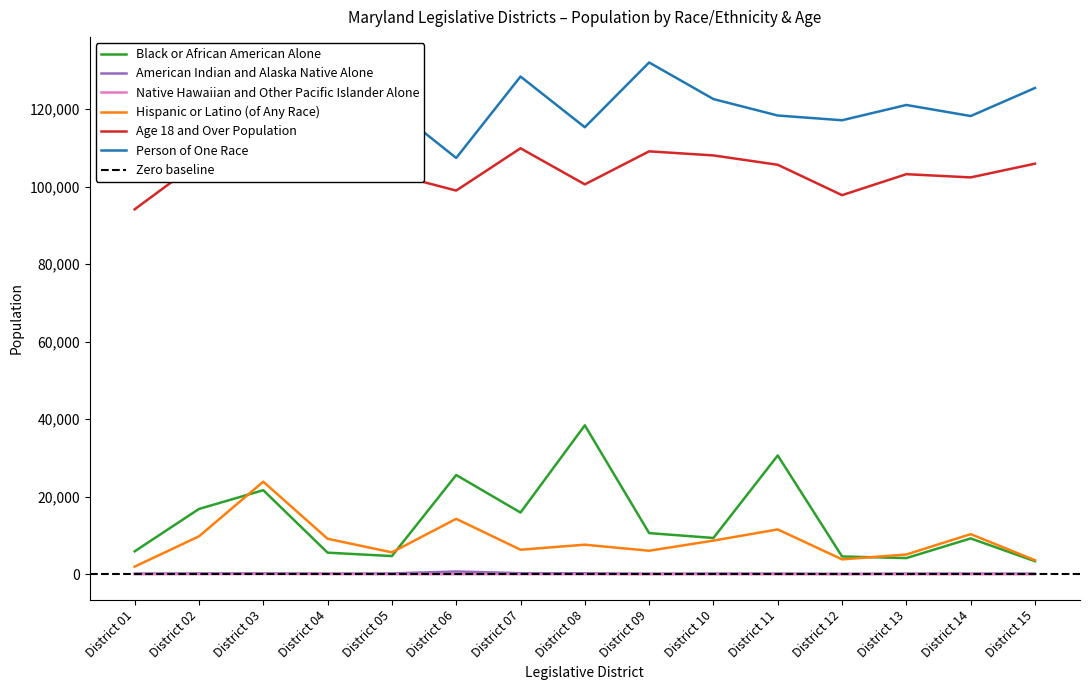

What is the total value across all series at District 07?

260840